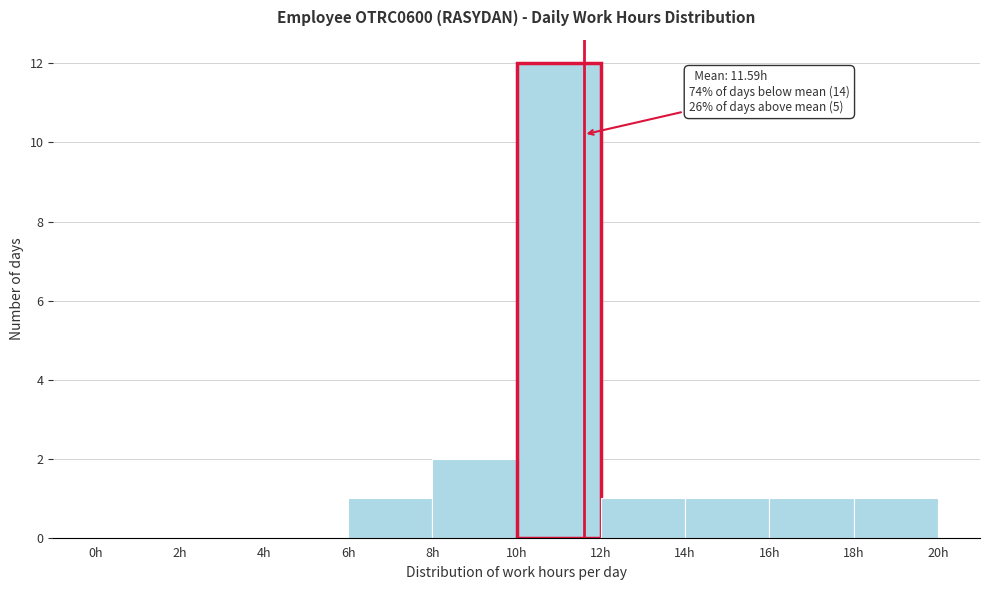

Over which range of the x-axis is the bar tallest?

10 to 12